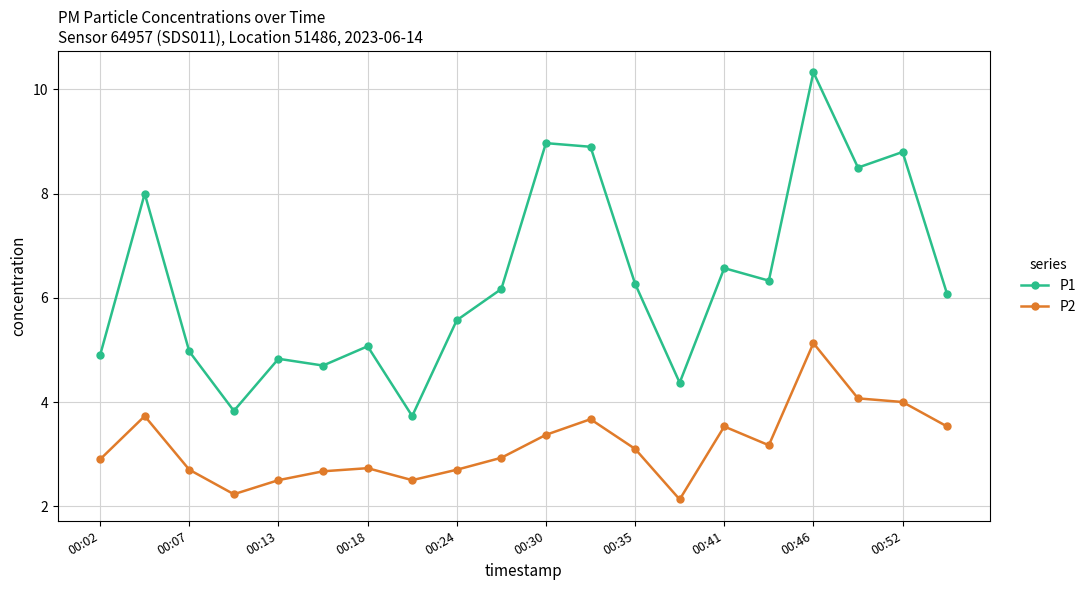

Reading left to right, what are all the values shown in this chart?

P1: 4.9	8.0	5.0	3.8	4.8	4.7	5.1	3.7	5.6	6.2	9.0	8.9	6.3	4.4	6.6	6.3	10.3	8.5	8.8	6.1
P2: 2.9	3.7	2.7	2.2	2.5	2.7	2.7	2.5	2.7	2.9	3.4	3.7	3.1	2.1	3.5	3.2	5.1	4.1	4.0	3.5